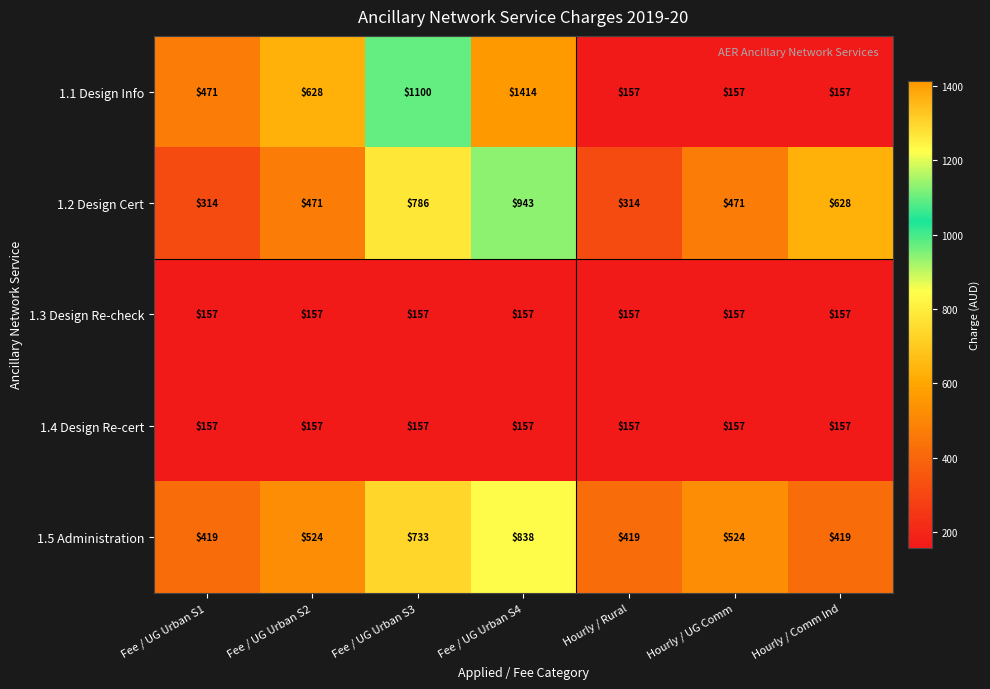

What is the spread (max minus min) of values at Fee / UG Urban S4?

1257